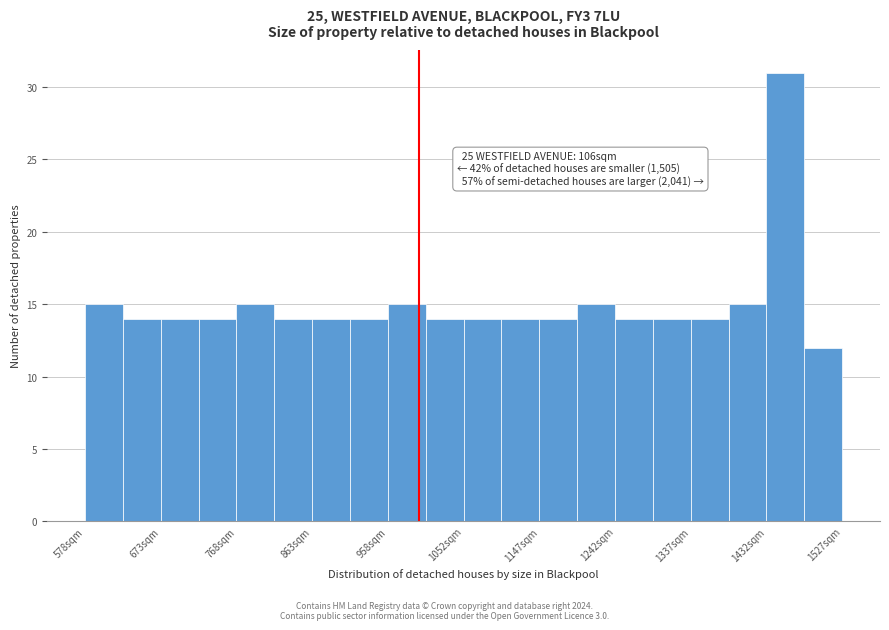

Over which range of the x-axis is the bar tallest?

1430 to 1480